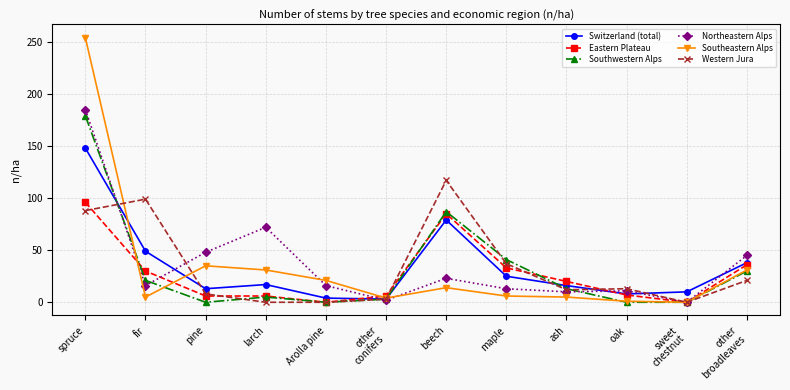

Which series has the largest range (max minus min)?

Southeastern Alps